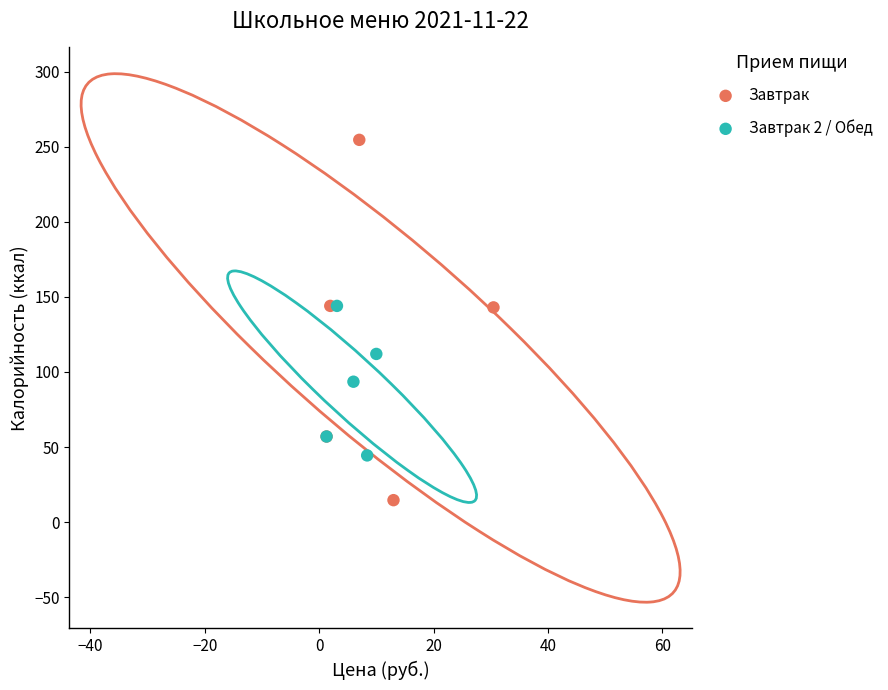

Which series contains the highest Y value?

Завтрак